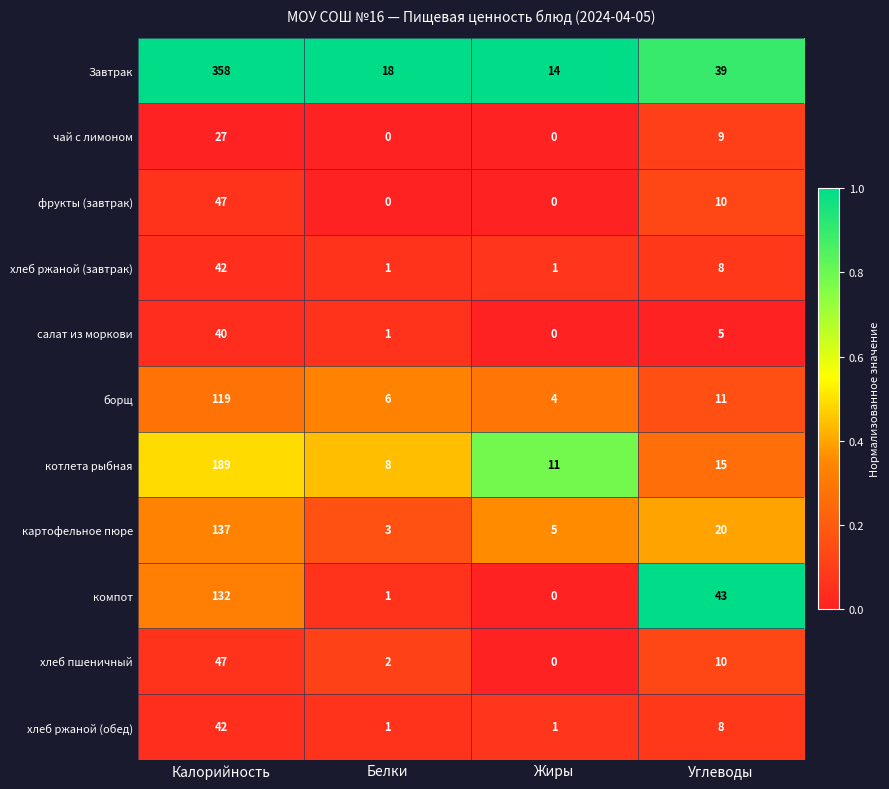

What is the maximum value shown in the chart?

358